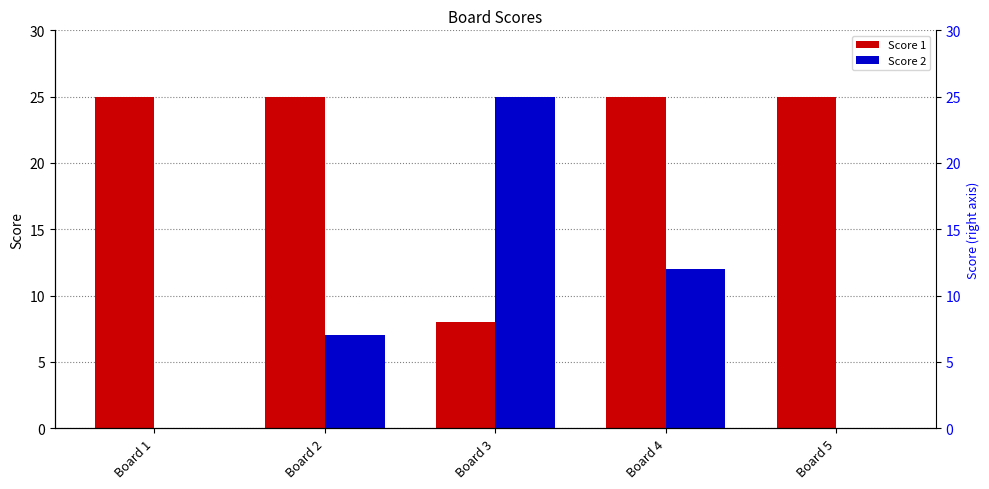

Which label corresponds to the smallest value in the chart?

Board 1